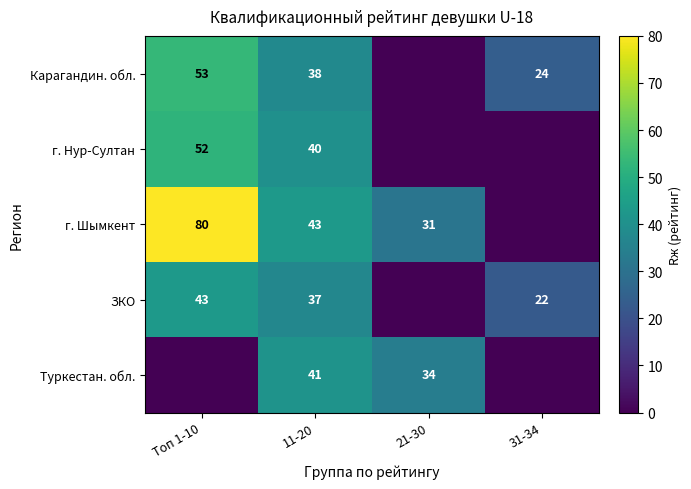

What is the difference between the ЗКО values at Топ 1-10 and 31-34?

21